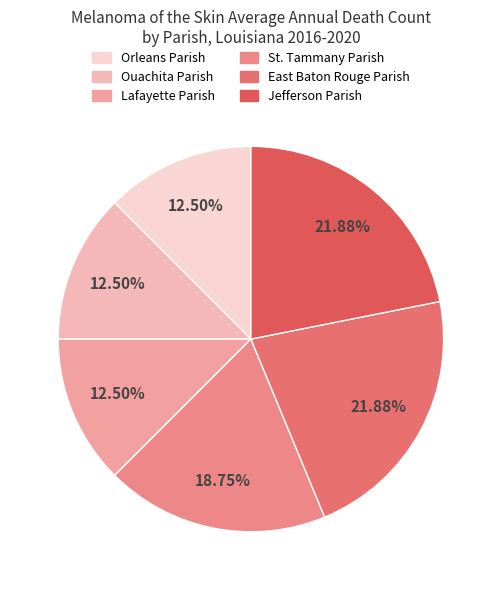

True or false: East Baton Rouge Parish accounts for 22% of the total.

True